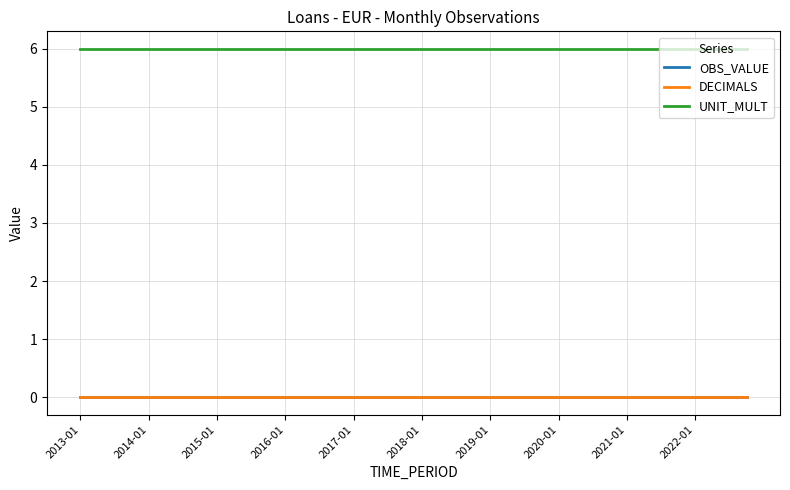

What is the lowest value of the UNIT_MULT series?

6